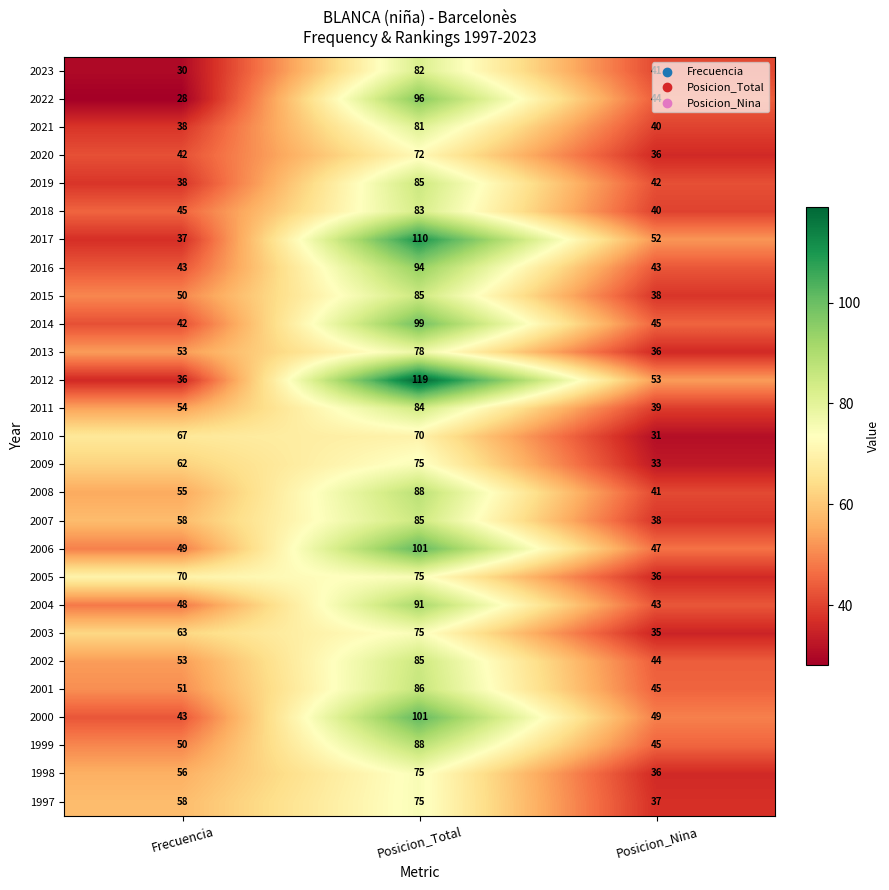

What is the maximum value shown in the chart?

119